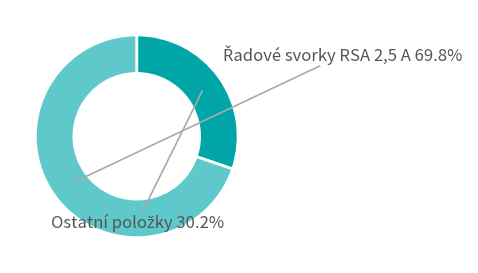

How many segments does this pie chart have?

2